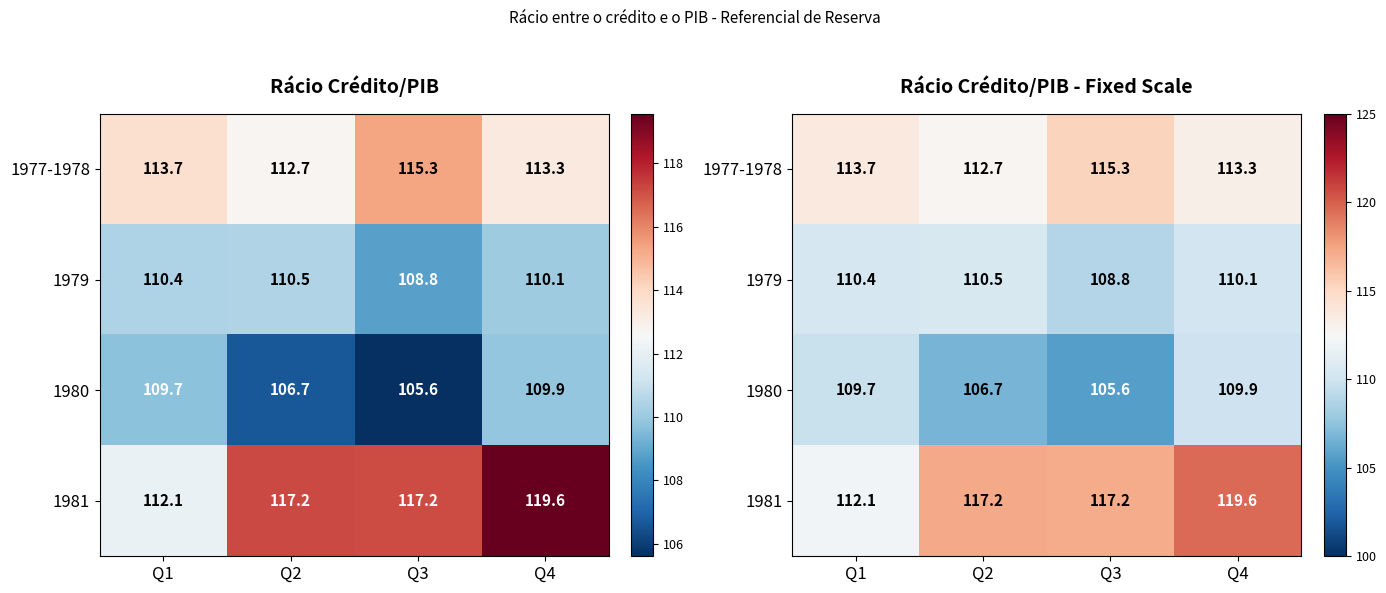

Which series has the largest total across all categories?

1981